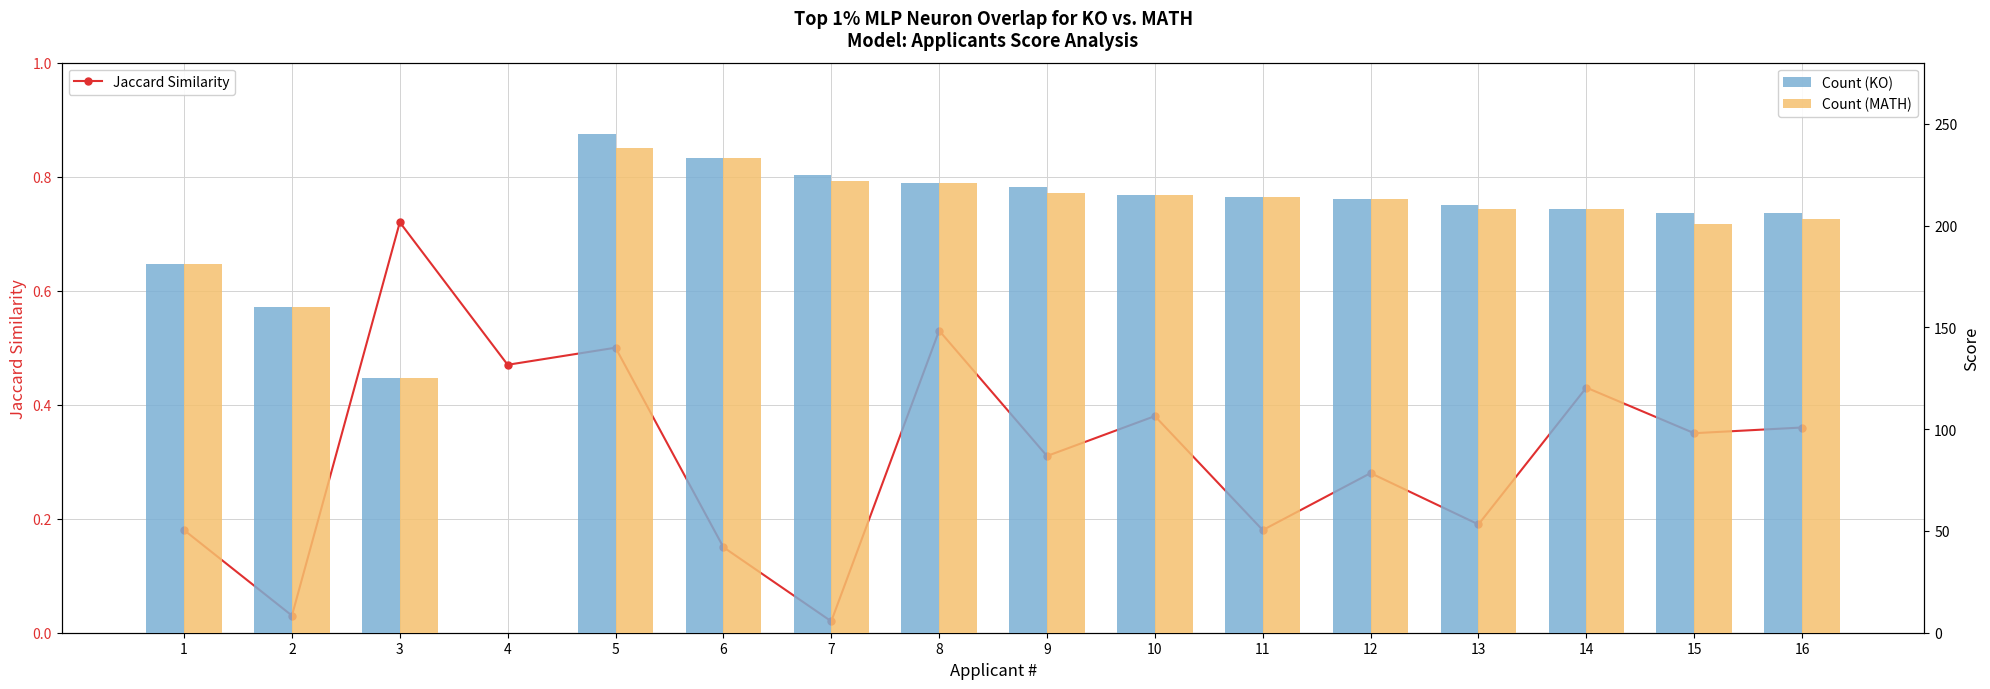

How many values in the Count (MATH) series exceed 213?

7